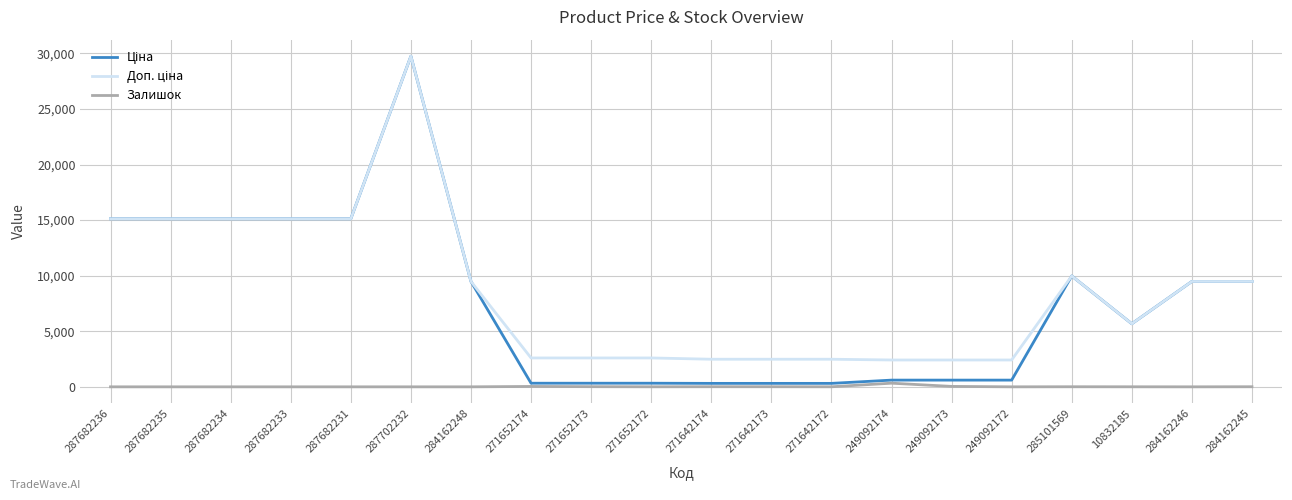

Does the chart have visible grid lines?

Yes